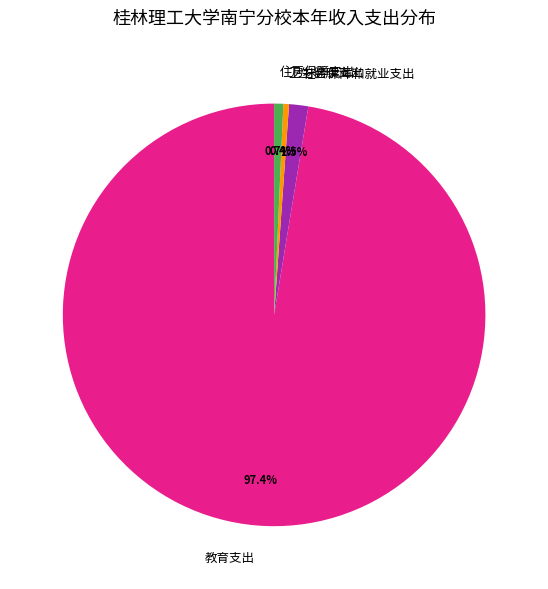

Is the sum of 住房保障支出 and 社会保障和就业支出 greater than half?

No